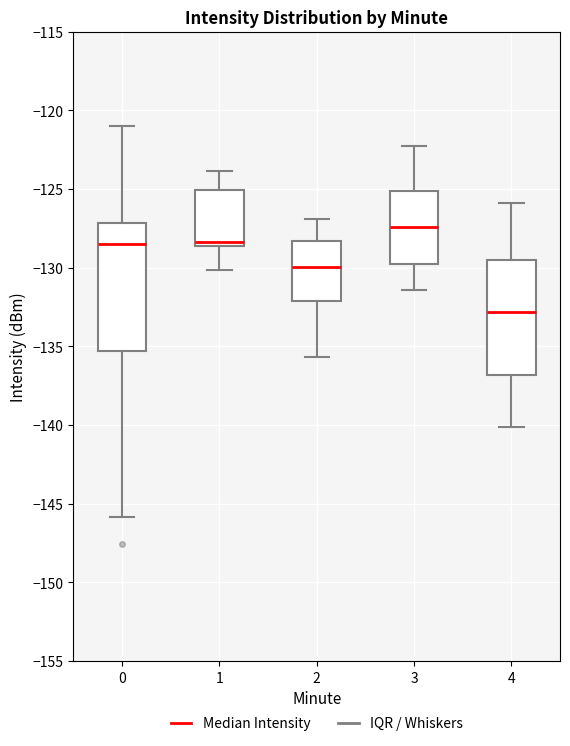

Which box is the tallest, from its lower edge to its upper edge?

0